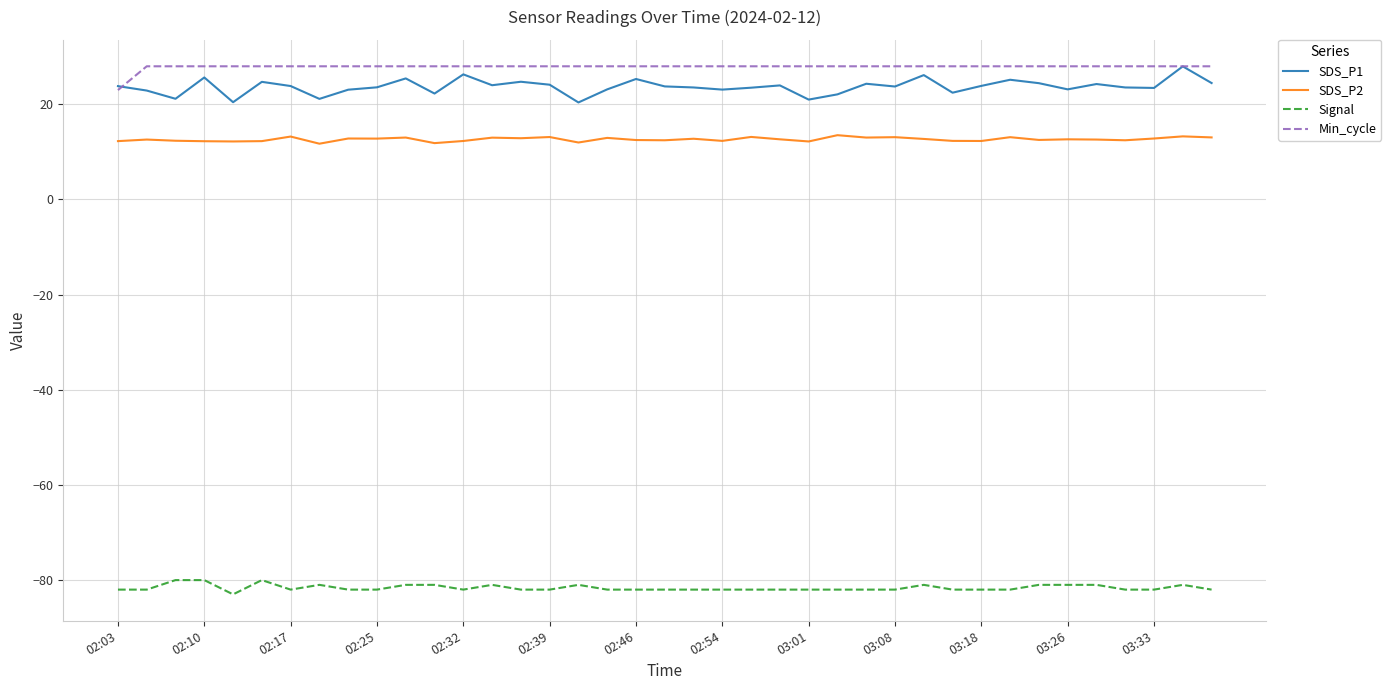

How many lines are shown in the chart?

4